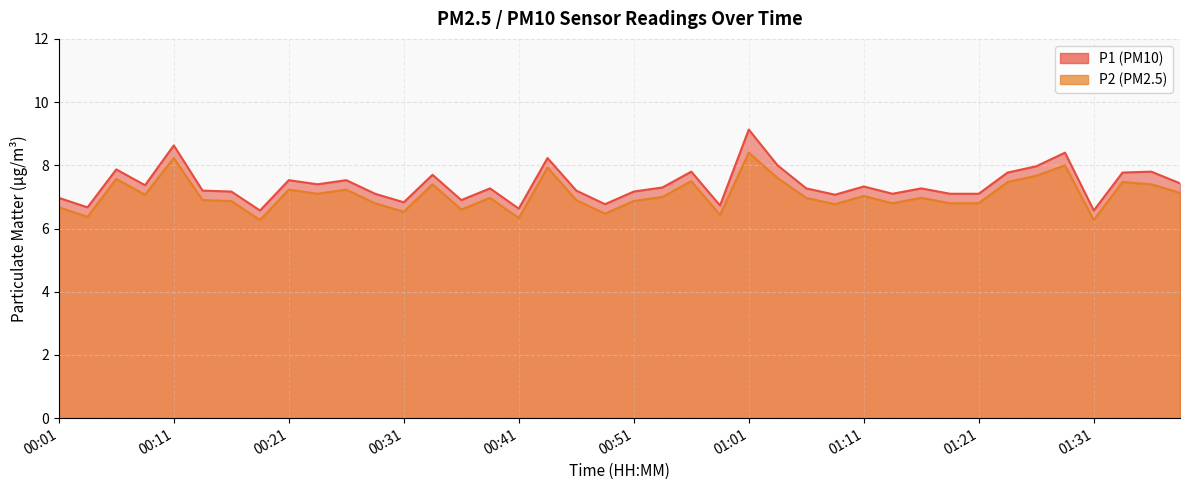

What is the sum of all P1 values?

295.6